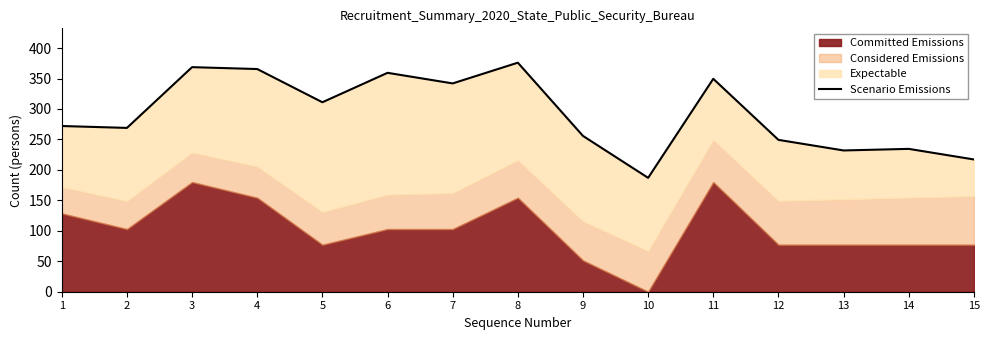

What is the difference between the values at 2 and 13?

37.0